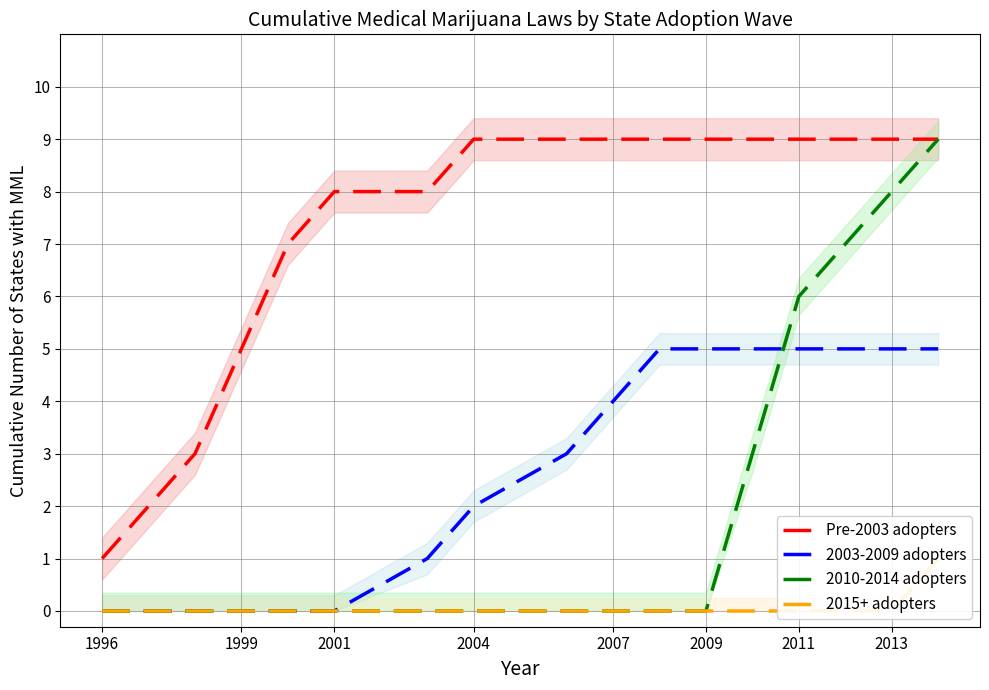

Reading right to left, list all the values displayed in this chart.

Pre-2003 adopters: 9	9	9	9	9	9	9	9	9	9	8	8	7	5	3	1
2003-2009 adopters: 5	5	5	5	5	5	5	4	3	2	1	0	0	0	0	0
2010-2014 adopters: 9	8	7	6	3	0	0	0	0	0	0	0	0	0	0	0
2015+ adopters: 1	0	0	0	0	0	0	0	0	0	0	0	0	0	0	0